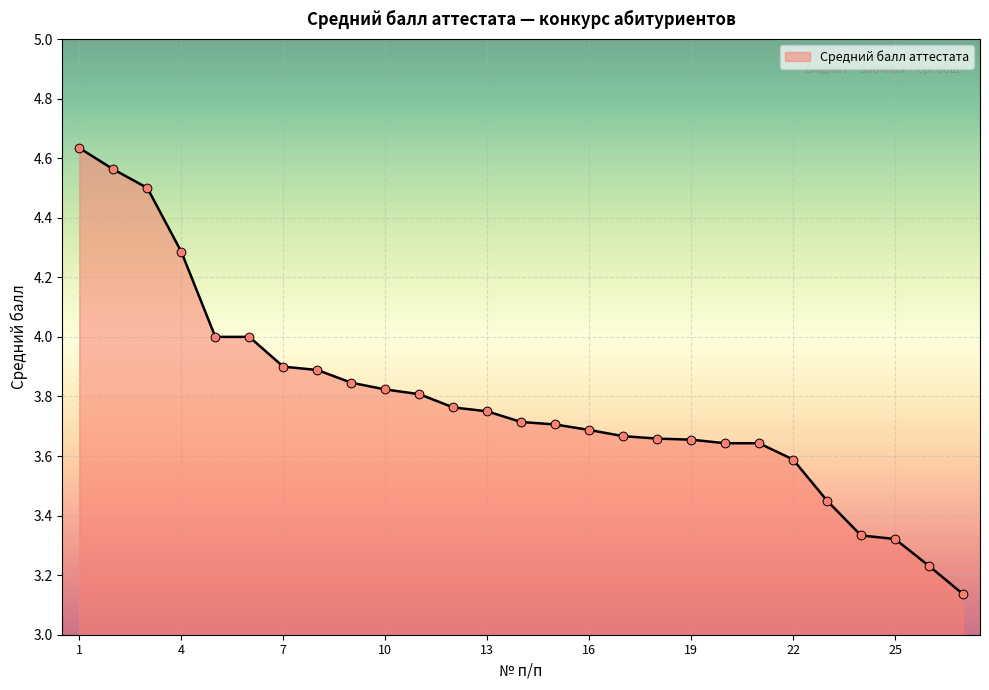

What is the difference between the maximum and minimum values?

1.5